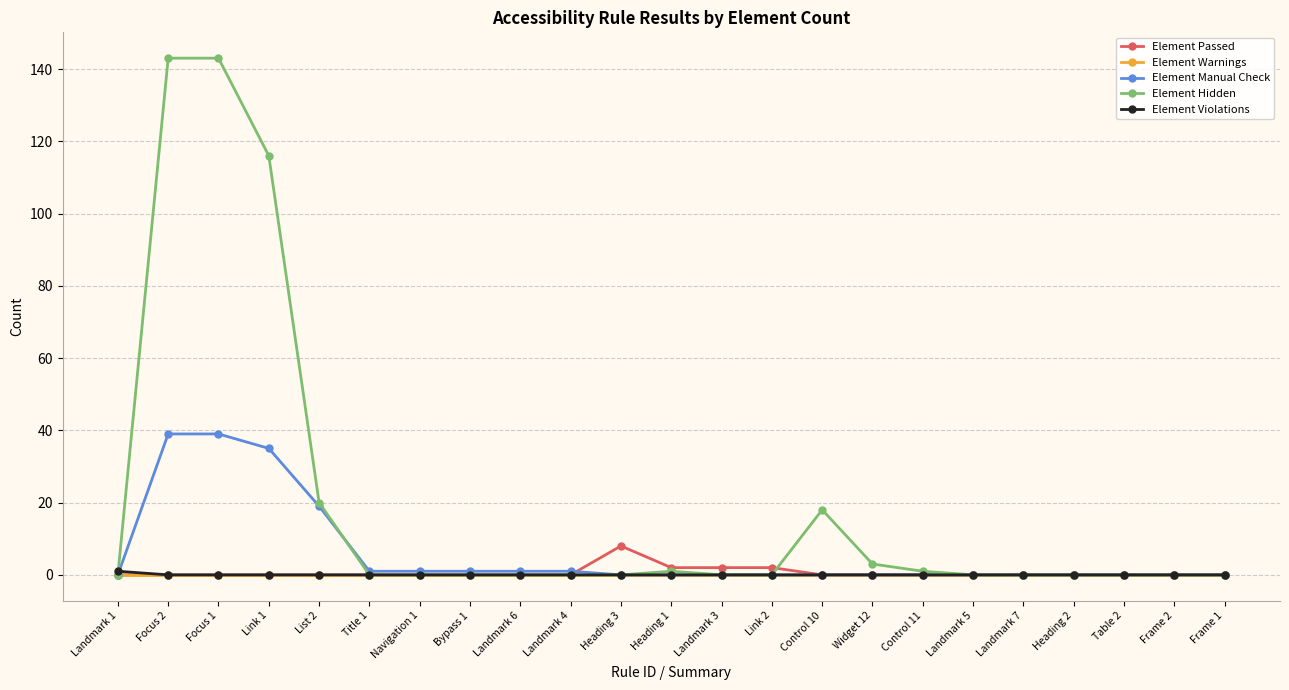

At how many categories does at least one series exceed 66?

3